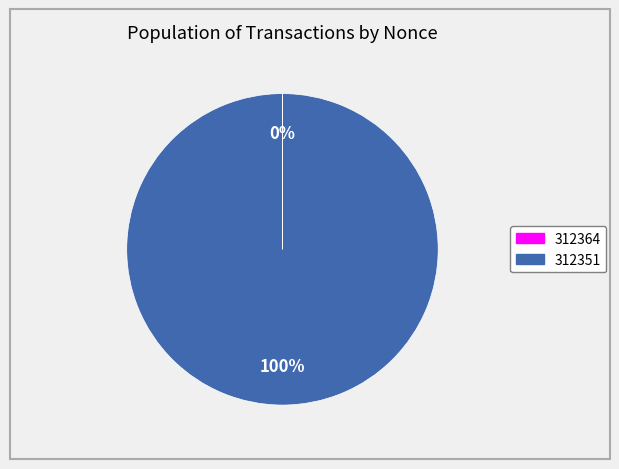

Which slice represents more than half of the pie?

312351